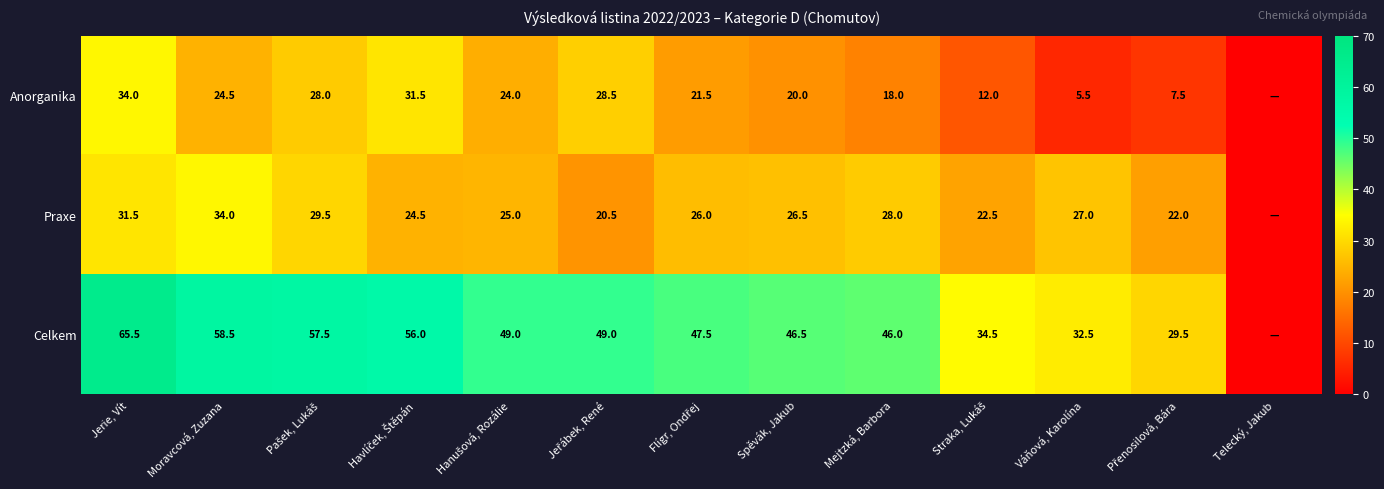

At which category does the chart reach its minimum across all series?

Telecký, Jakub